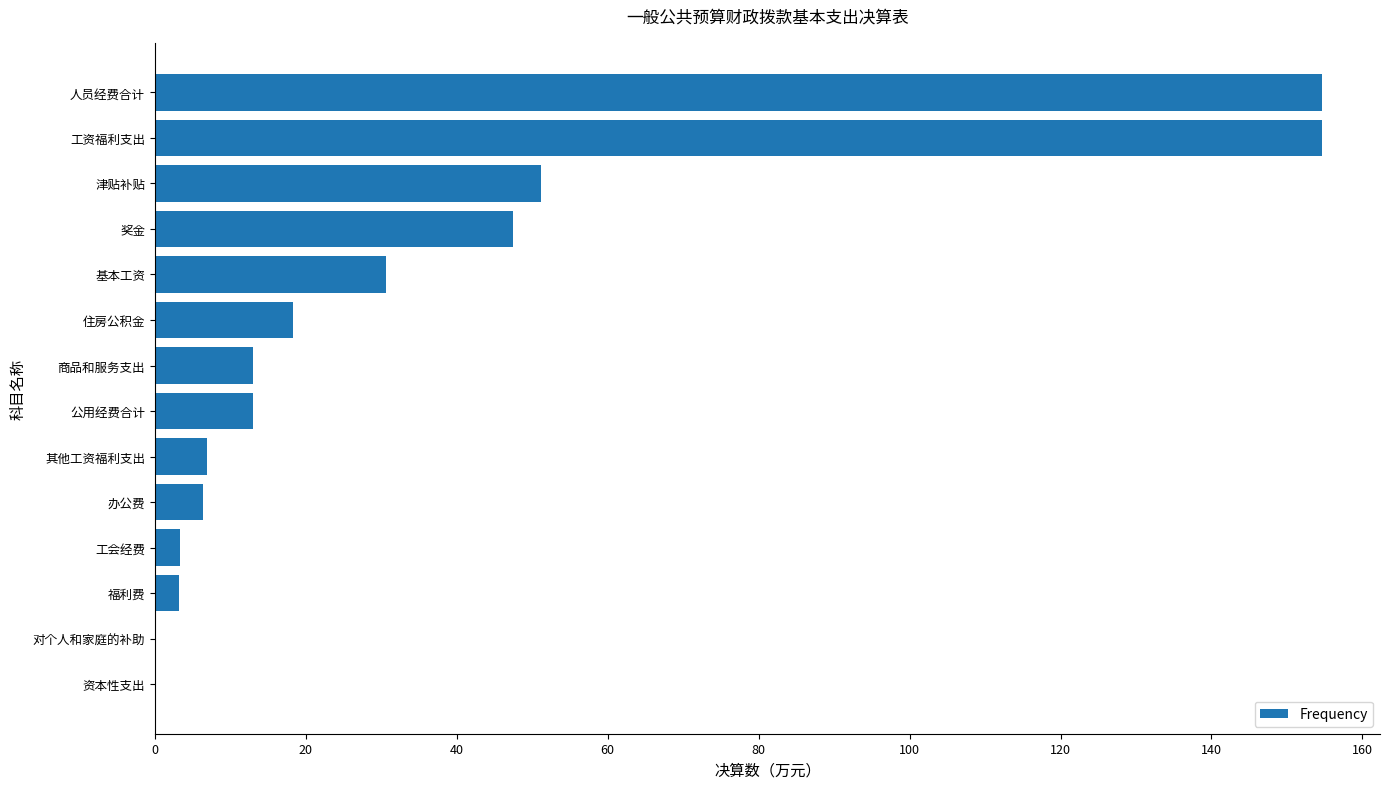

The value at 津贴补贴 is 91.2. True or false?

False